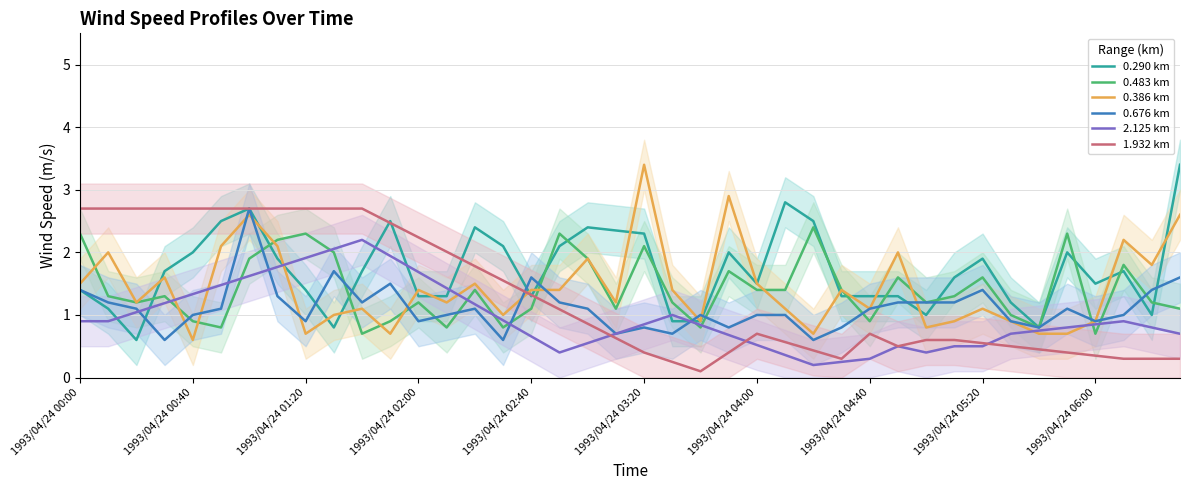

Is it true that 1.932 km equals 0.6 at 30?

True